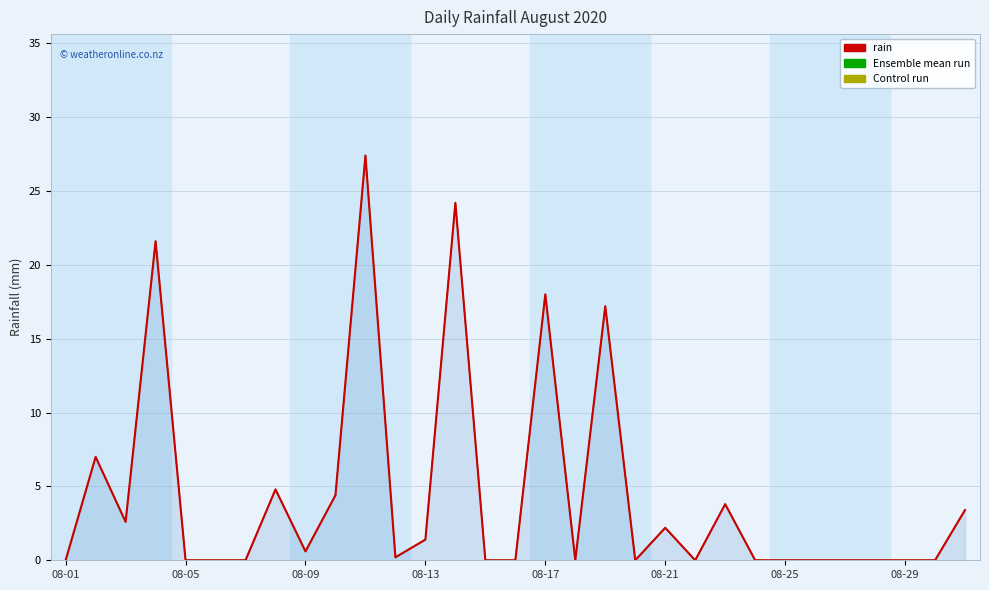

Reading left to right, list all the values displayed in this chart.

rain: 0.0	7.0	2.6	21.6	0.0	0.0	0.0	4.8	0.6	4.4	27.4	0.2	1.4	24.2	0.0	0.0	18.0	0.0	17.2	0.0	2.2	0.0	3.8	0.0	0.0	0.0	0.0	0.0	0.0	0.0	3.4
Ensemble mean run: 0.0	7.0	2.6	21.6	0.0	0.0	0.0	4.8	0.6	4.4	27.4	0.2	1.4	24.2	0.0	0.0	18.0	0.0	17.2	0.0	2.2	0.0	3.8	0.0	0.0	0.0	0.0	0.0	0.0	0.0	3.4
Control run: 0.0	7.0	2.6	21.6	0.0	0.0	0.0	4.8	0.6	4.4	27.4	0.2	1.4	24.2	0.0	0.0	18.0	0.0	17.2	0.0	2.2	0.0	3.8	0.0	0.0	0.0	0.0	0.0	0.0	0.0	3.4